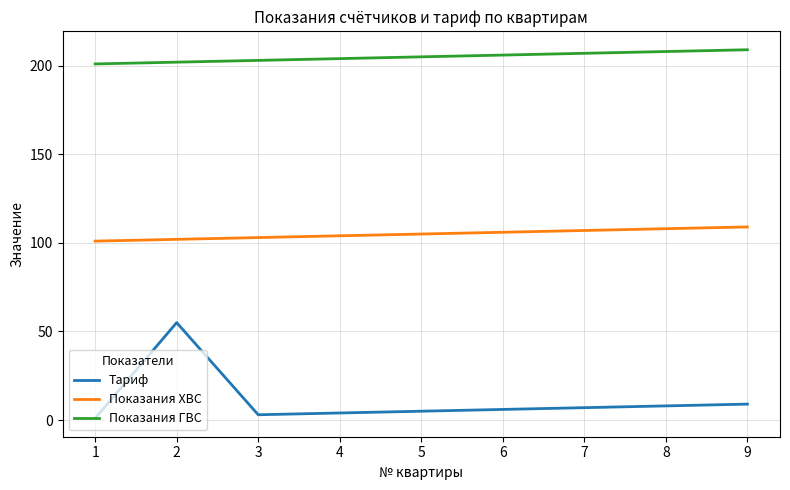

List the series in order of their peak value, highest first.

Показания ГВС, Показания ХВС, Тариф